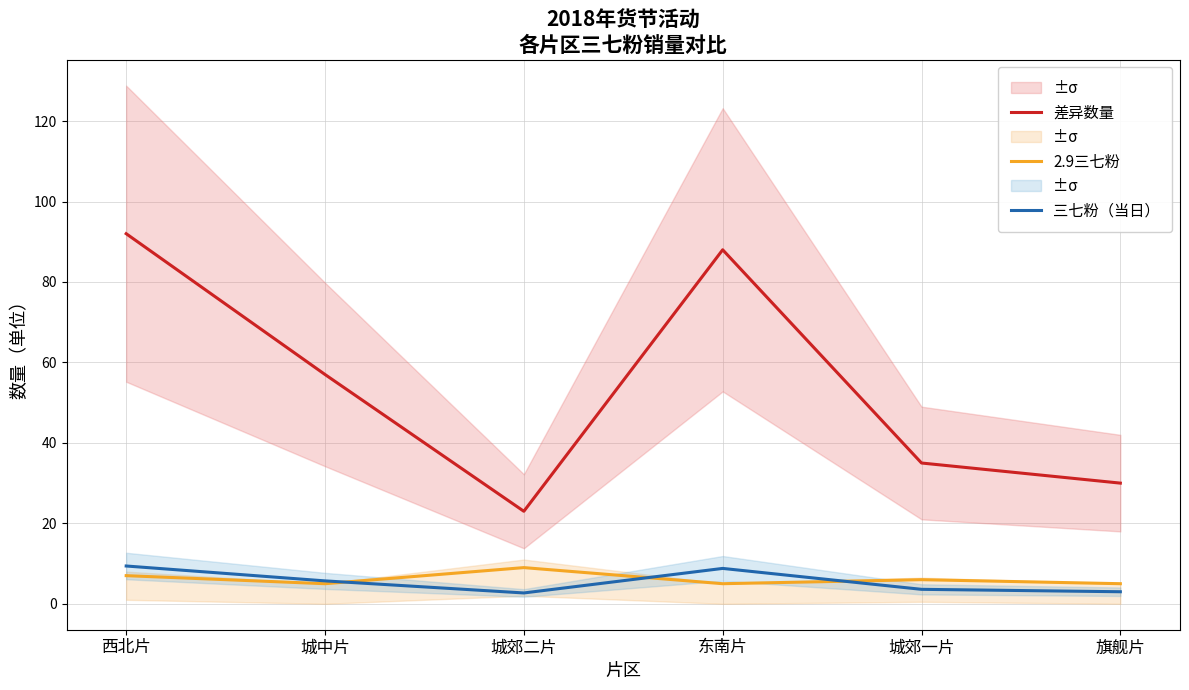

Reading left to right, transcribe all the data shown in this chart.

差异数量: 92.0	57.0	23.0	88.0	35.0	30.0
2.9三七粉: 7.0	5.0	9.0	5.0	6.0	5.0
三七粉（当日）: 9.4	5.7	2.7	8.8	3.6	3.0